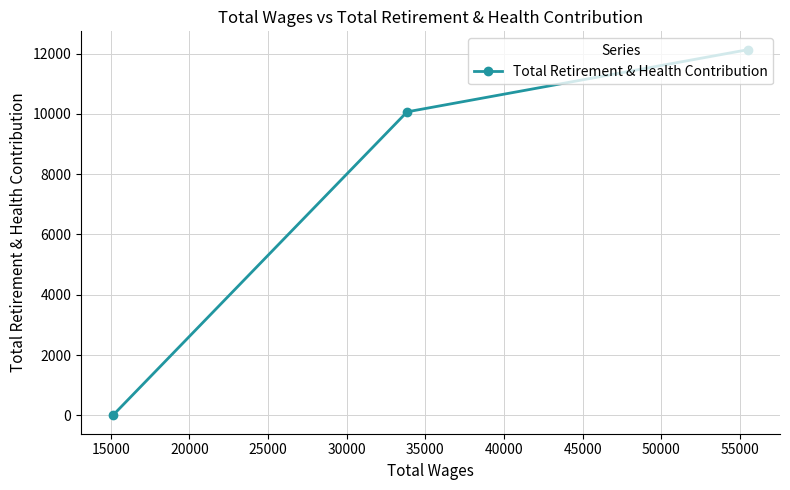

What is the maximum value shown in the chart?

12129